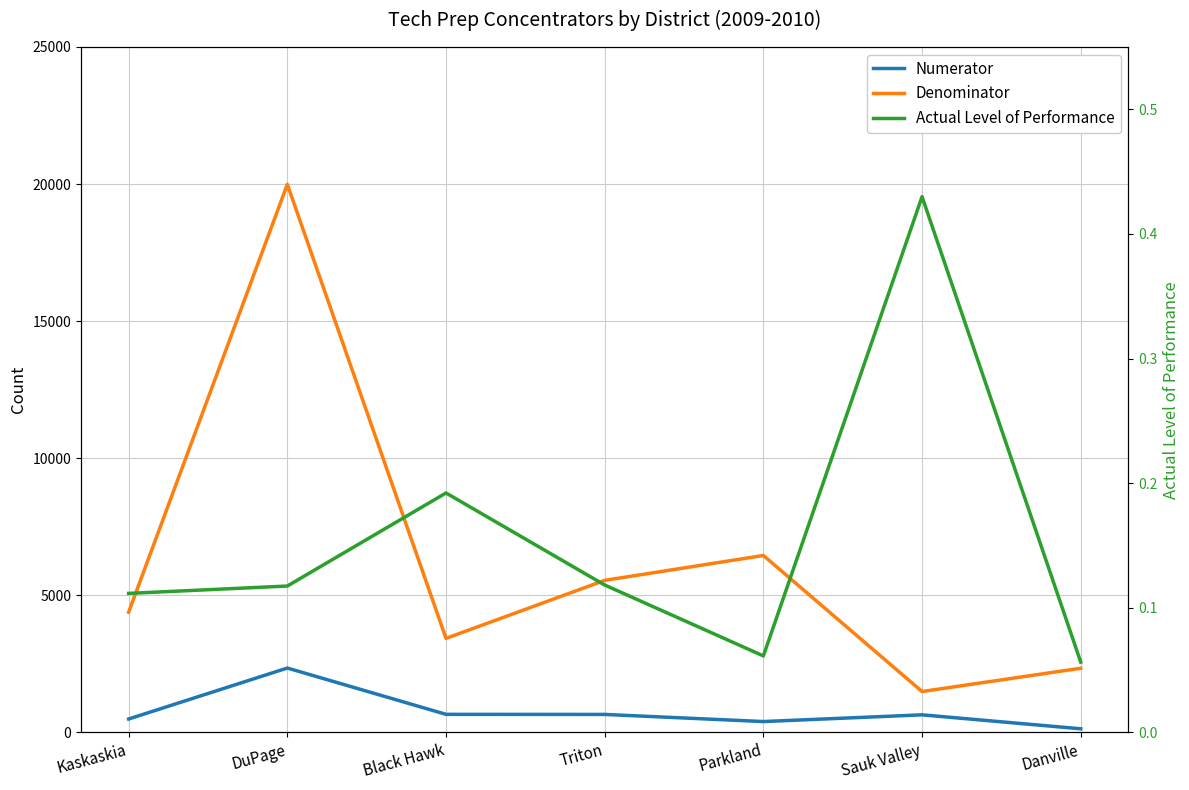

What is the difference between the maximum and second lowest values in the Denominator series?

17650.0